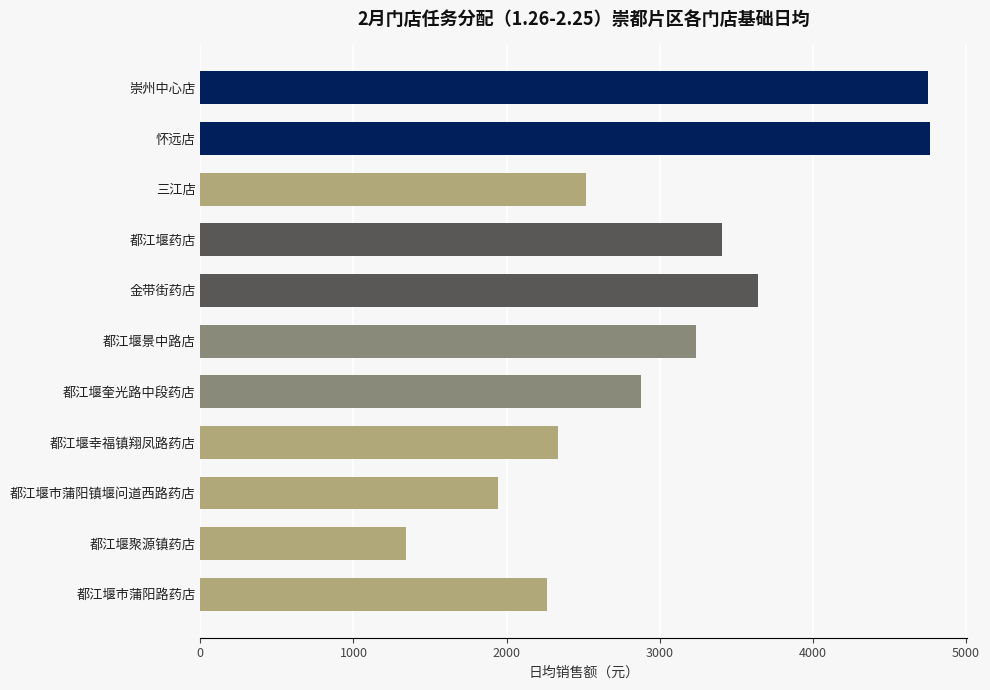

What is the change in value from 都江堰幸福镇翔凤路药店 to 都江堰聚源镇药店?

-994.0